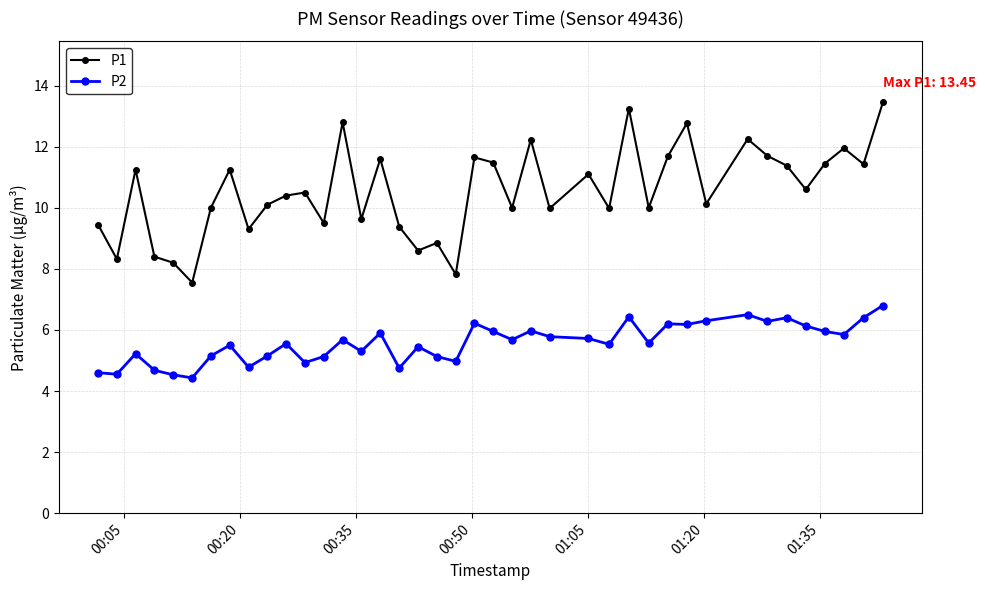

Rank the series by their average value, from lowest to highest.

P2, P1